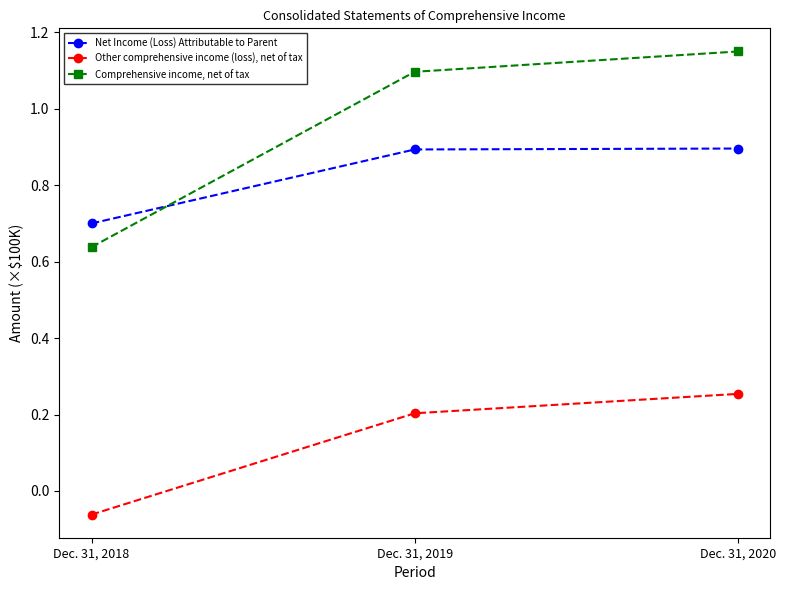

Rank the series by their maximum value, from lowest to highest.

Other comprehensive income (loss), net of tax, Net Income (Loss) Attributable to Parent, Comprehensive income, net of tax